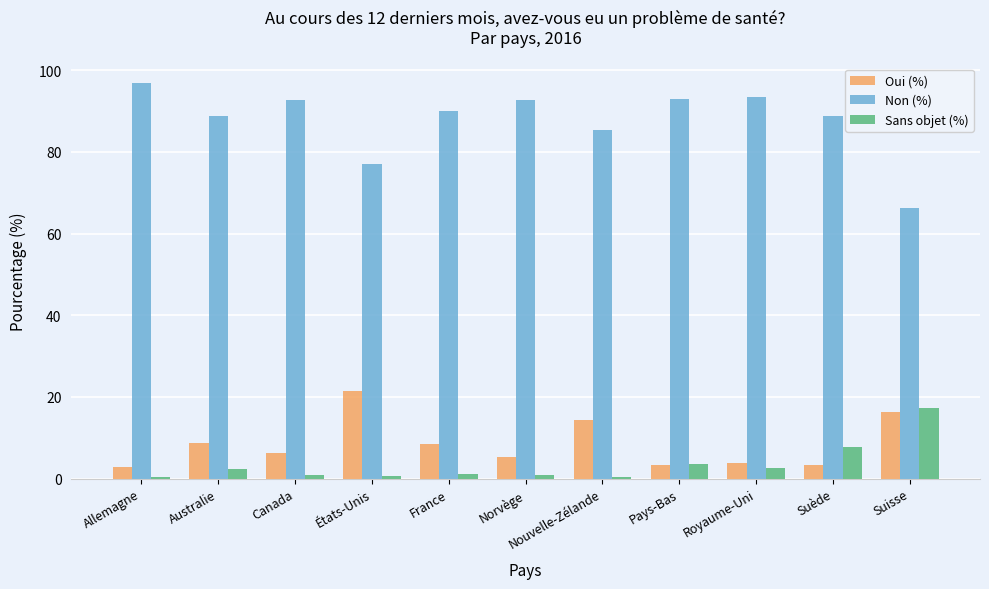

Is it true that Non (%) equals 56.3 at Norvège?

False